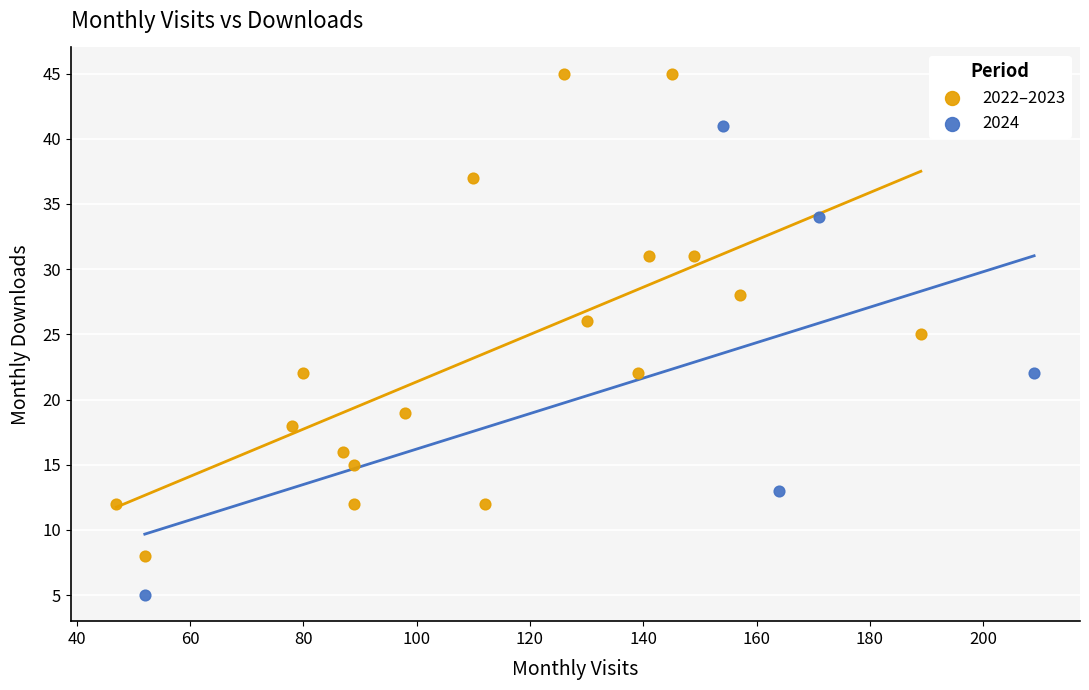

Which series contains the lowest Y value?

2024